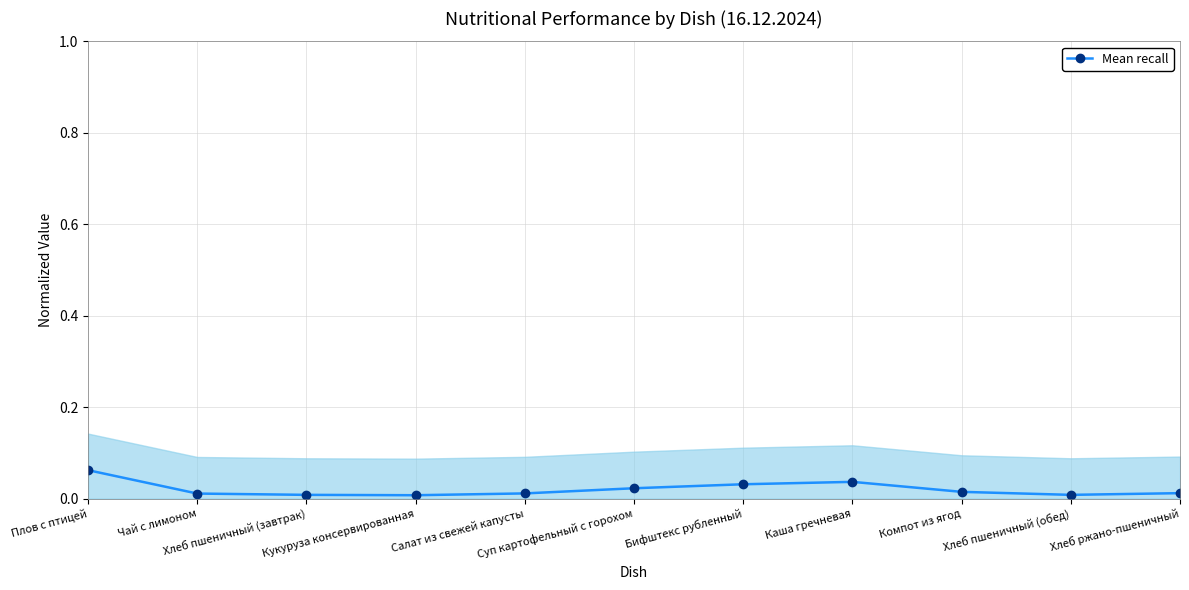

Is this an area chart (filled region under the line)?

No